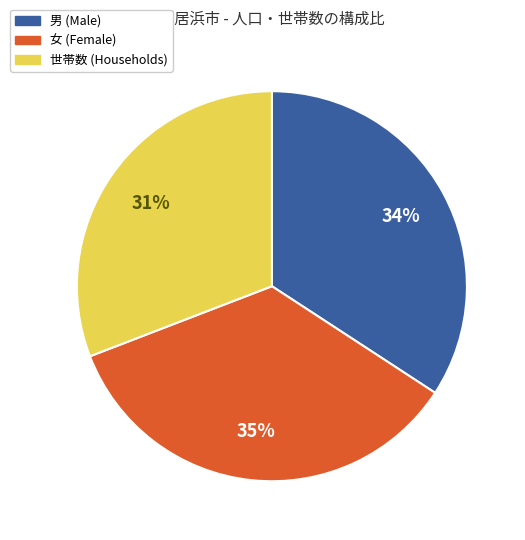

How many slices are in this pie chart?

3